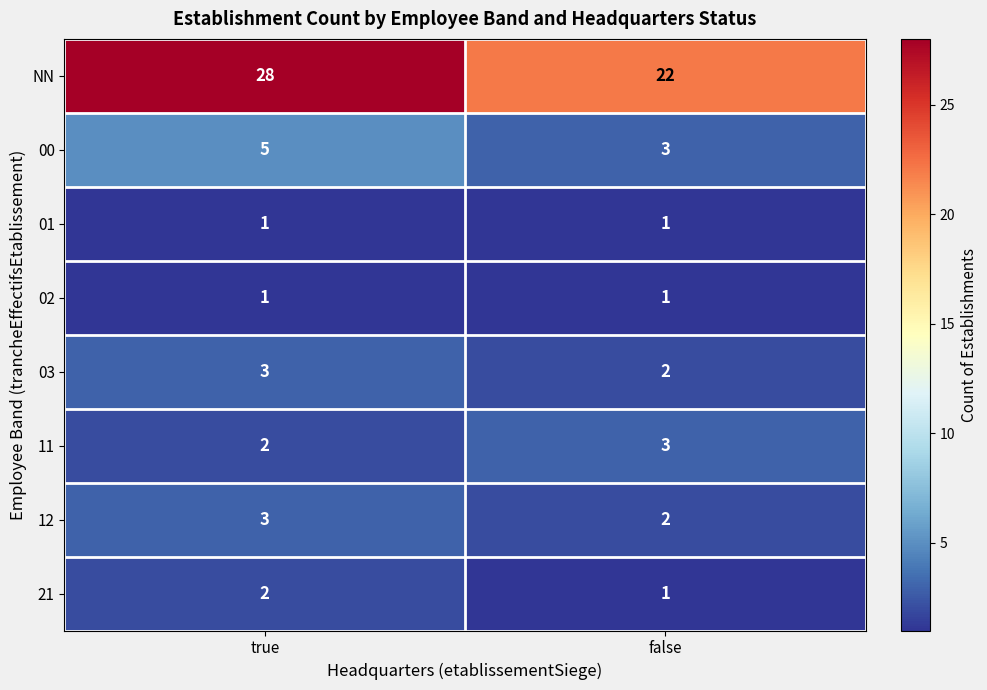

Which series has the largest range (max minus min)?

NN